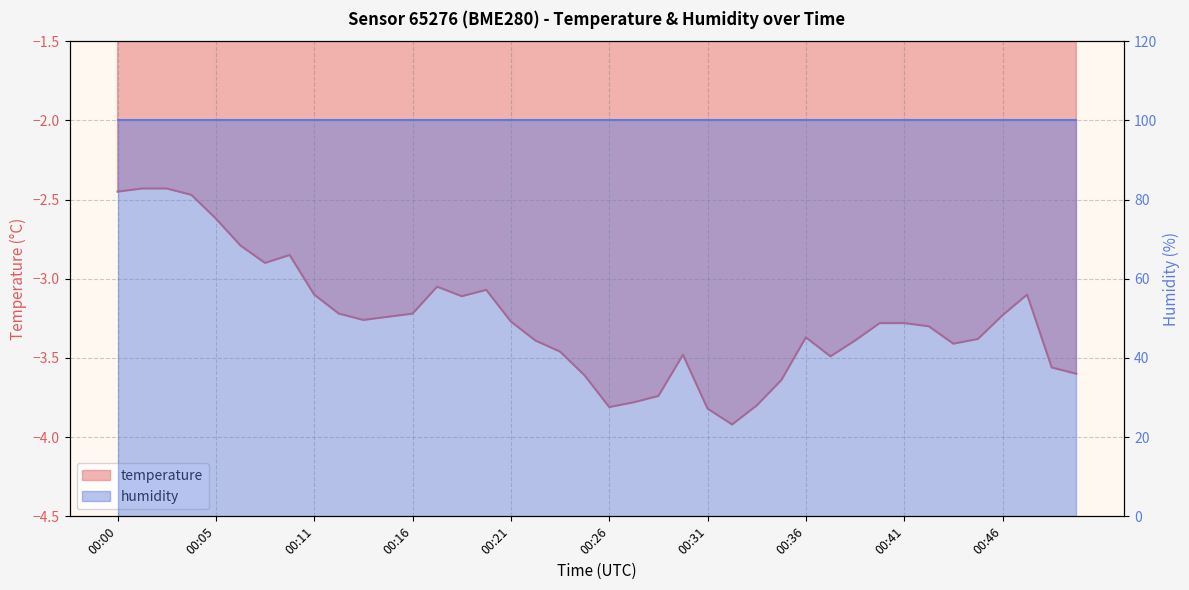

Between 00:46 and 00:16, which is larger?

00:16